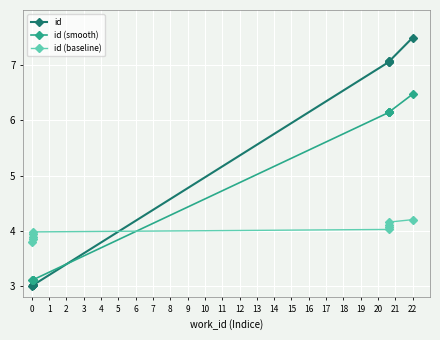

Is the value of id (smooth) at 1 greater than the value of id (baseline) at 7?

No